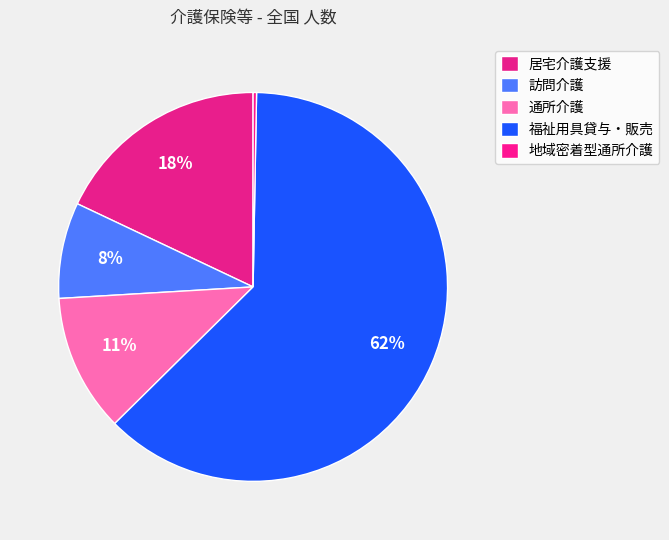

Does 居宅介護支援 account for over 50% of the chart?

No